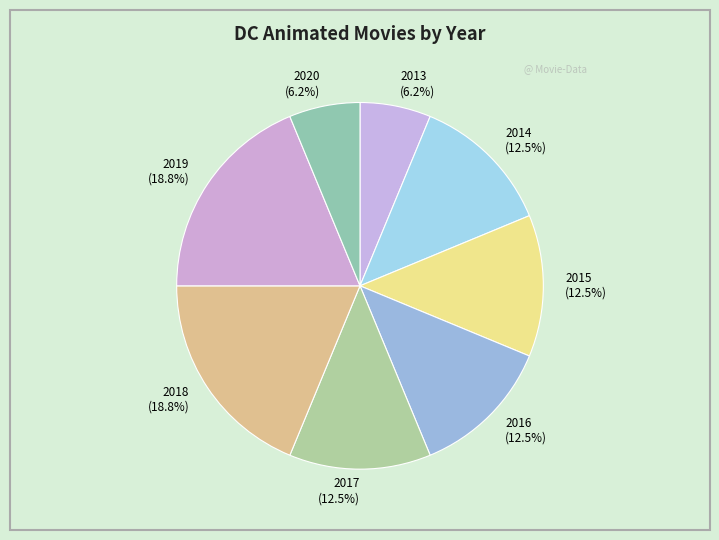

Combined, what portion of the pie is 2015 (12.5%) and 2014 (12.5%)?

25.0%